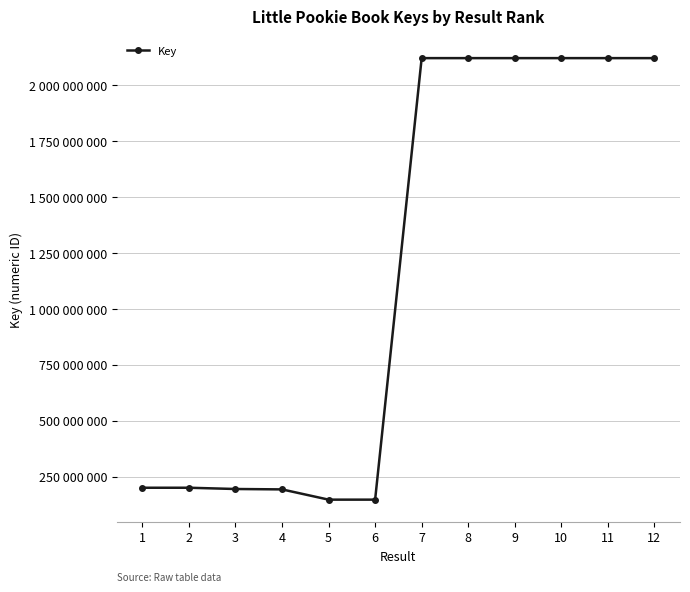

Which category has the highest value across all series?

10